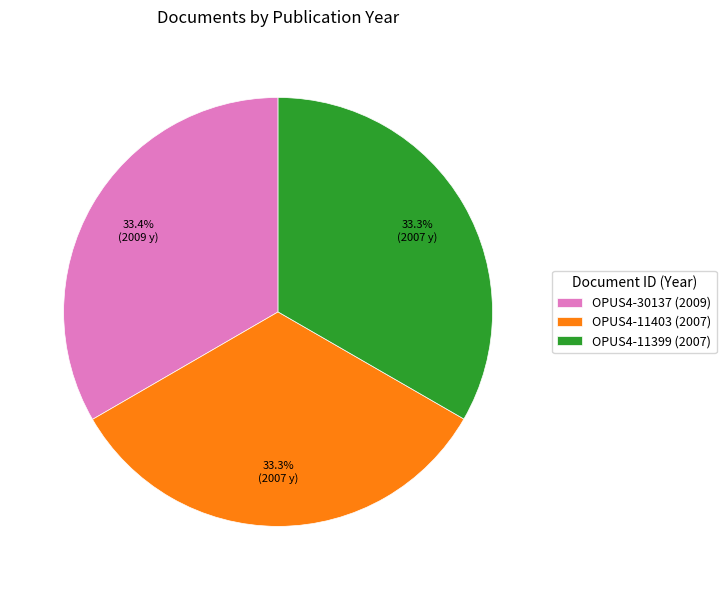

How many slices are in this pie chart?

3